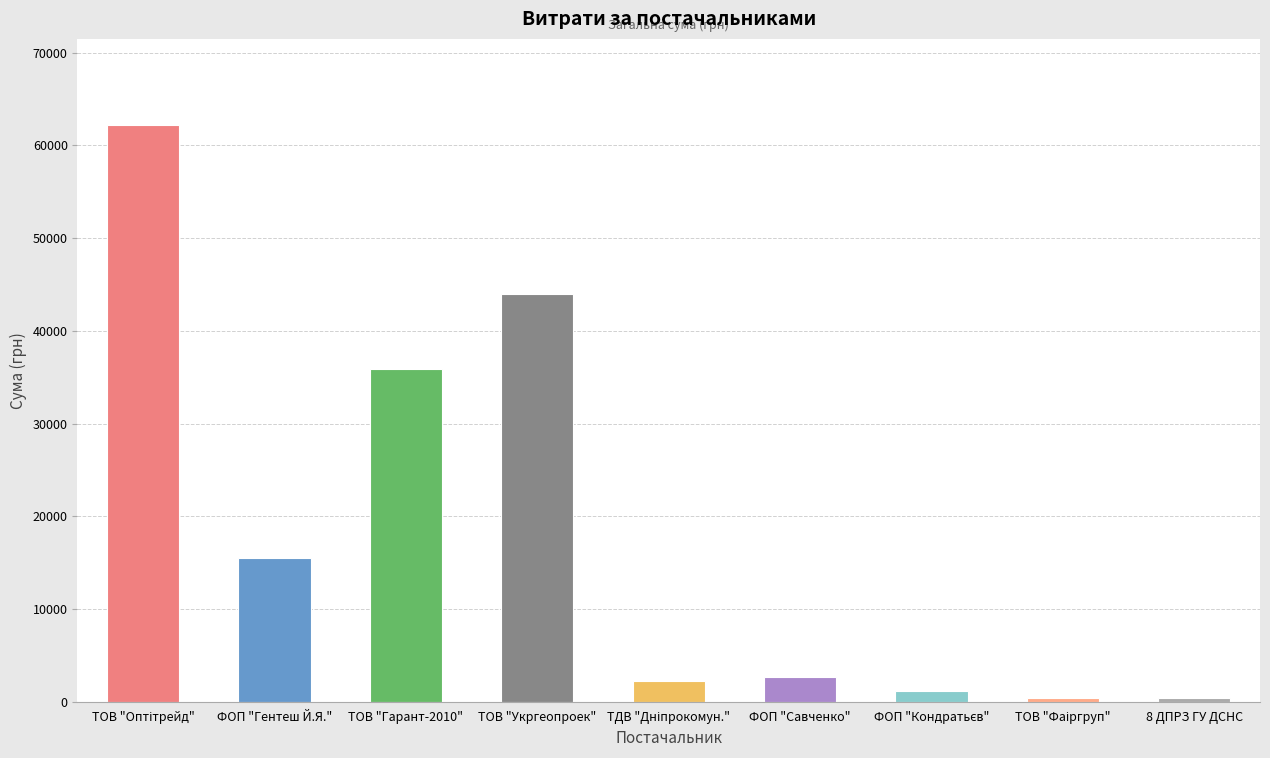

What is the sum of all values?

164186.4